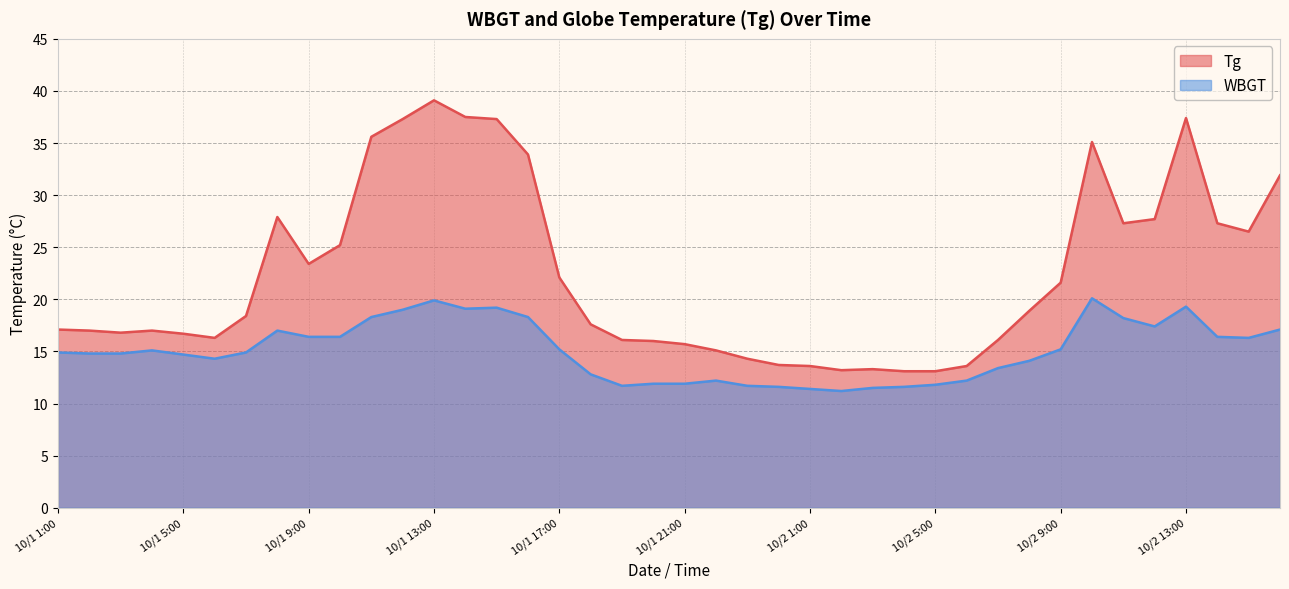

Which label corresponds to the largest value in the chart?

10/1 13:00